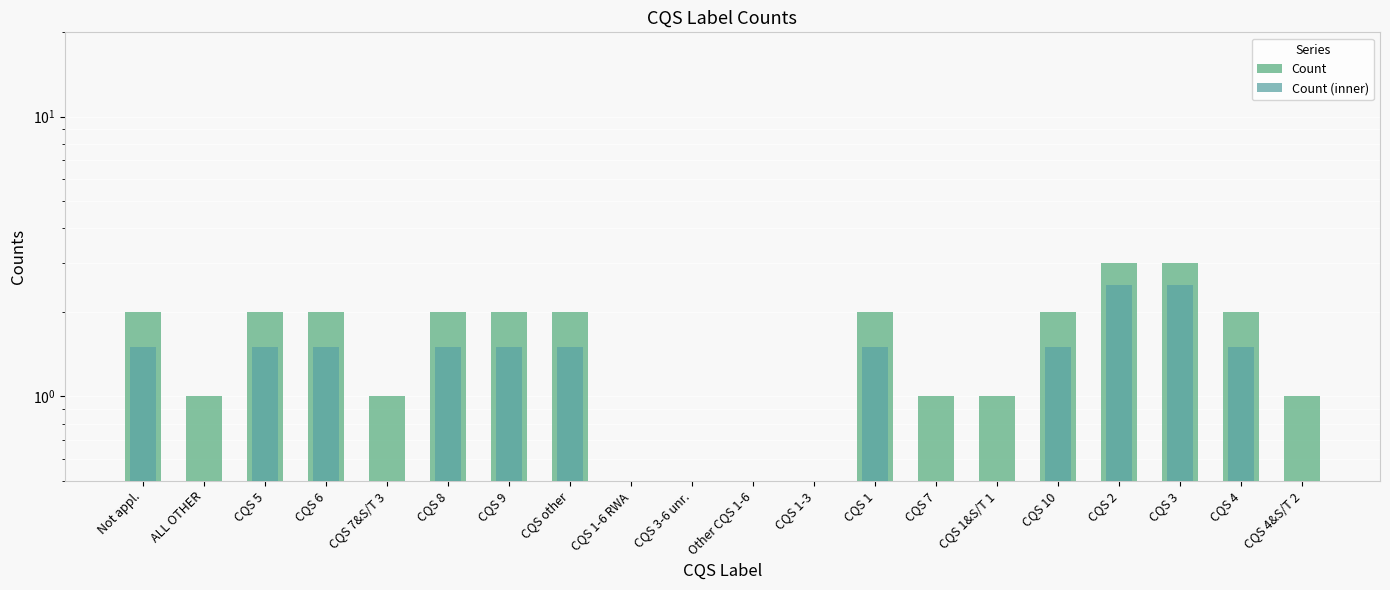

The Count (inner) series shows 1.5 at CQS other. True or false?

True